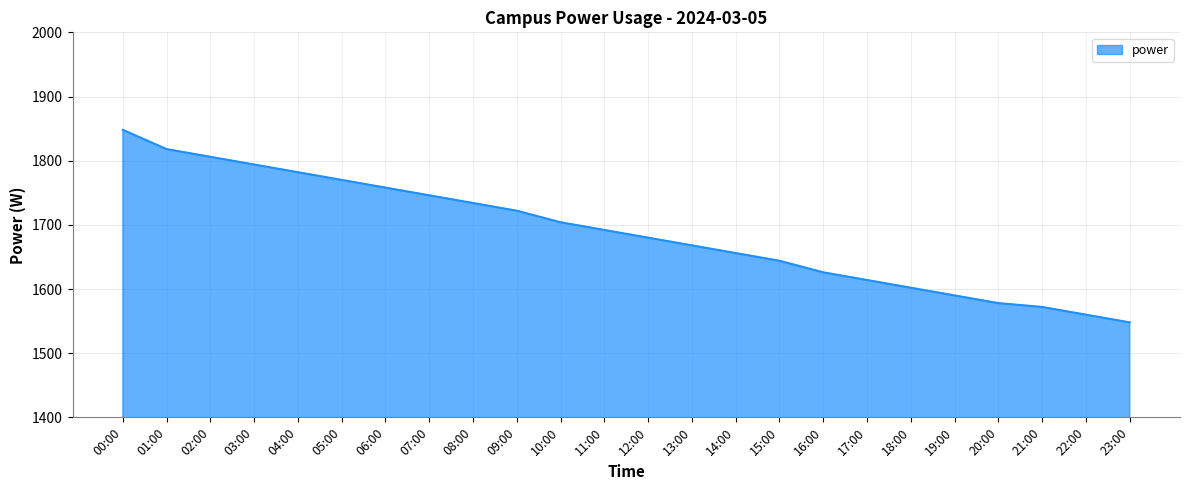

What is the minimum value shown in the chart?

1548